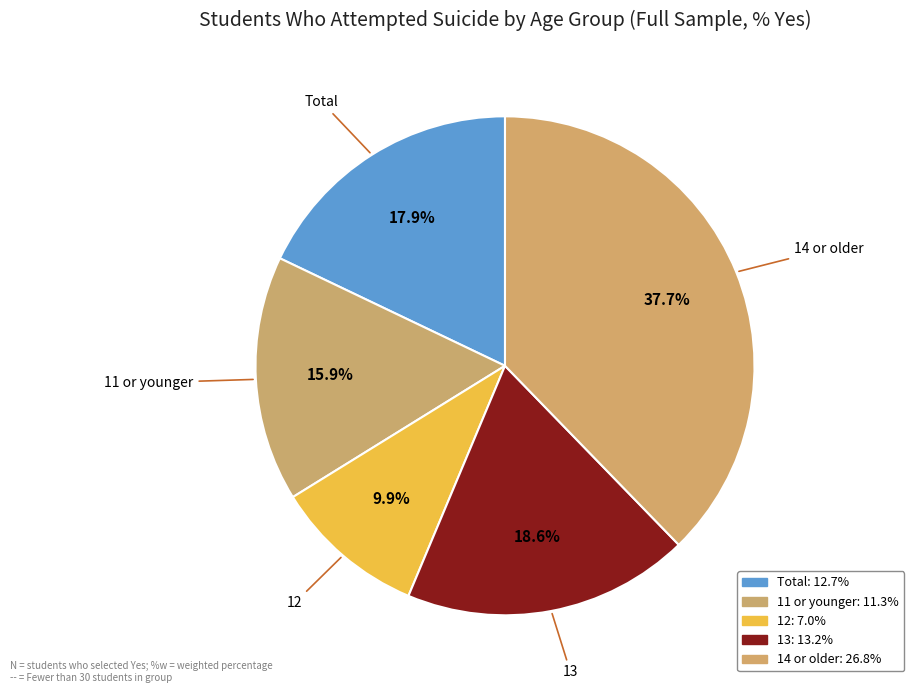

How many slices are in this pie chart?

5